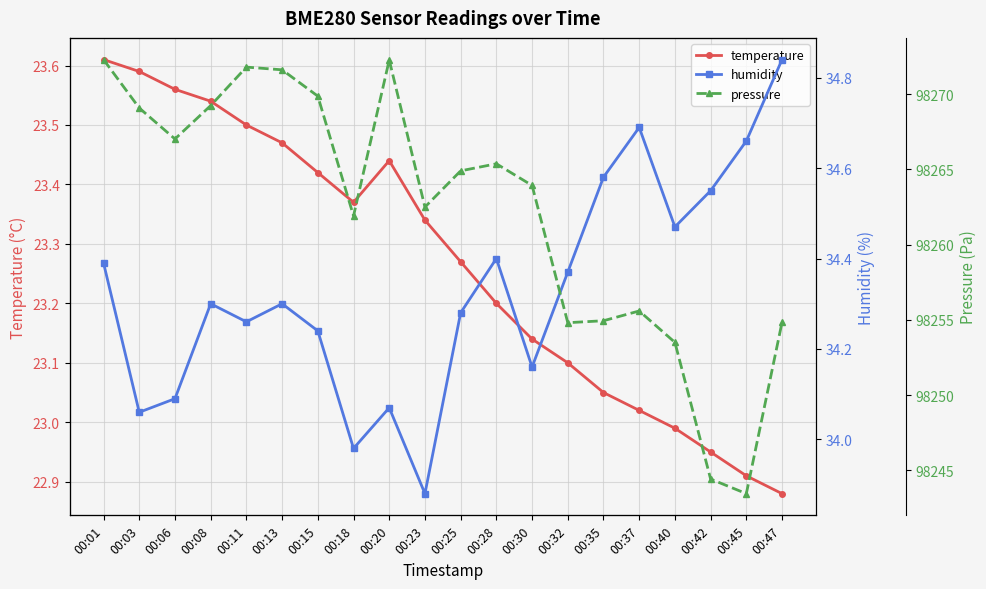

Read the temperature value at 00:35.

23.1